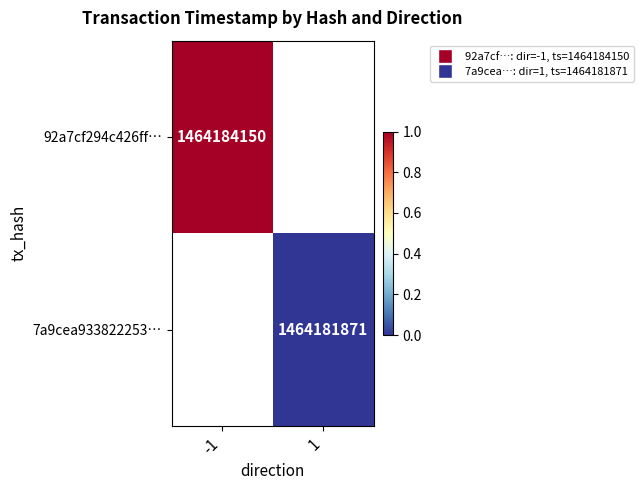

How many series are shown in this chart?

2